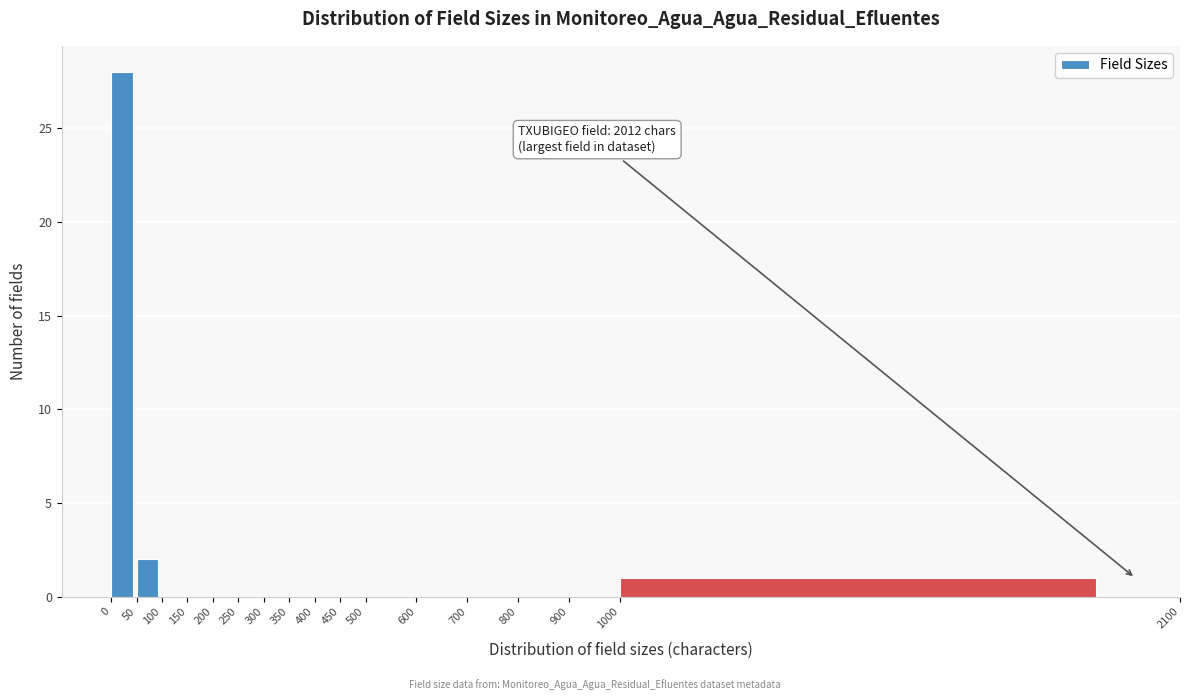

Over which range of the x-axis is the bar tallest?

0 to 50